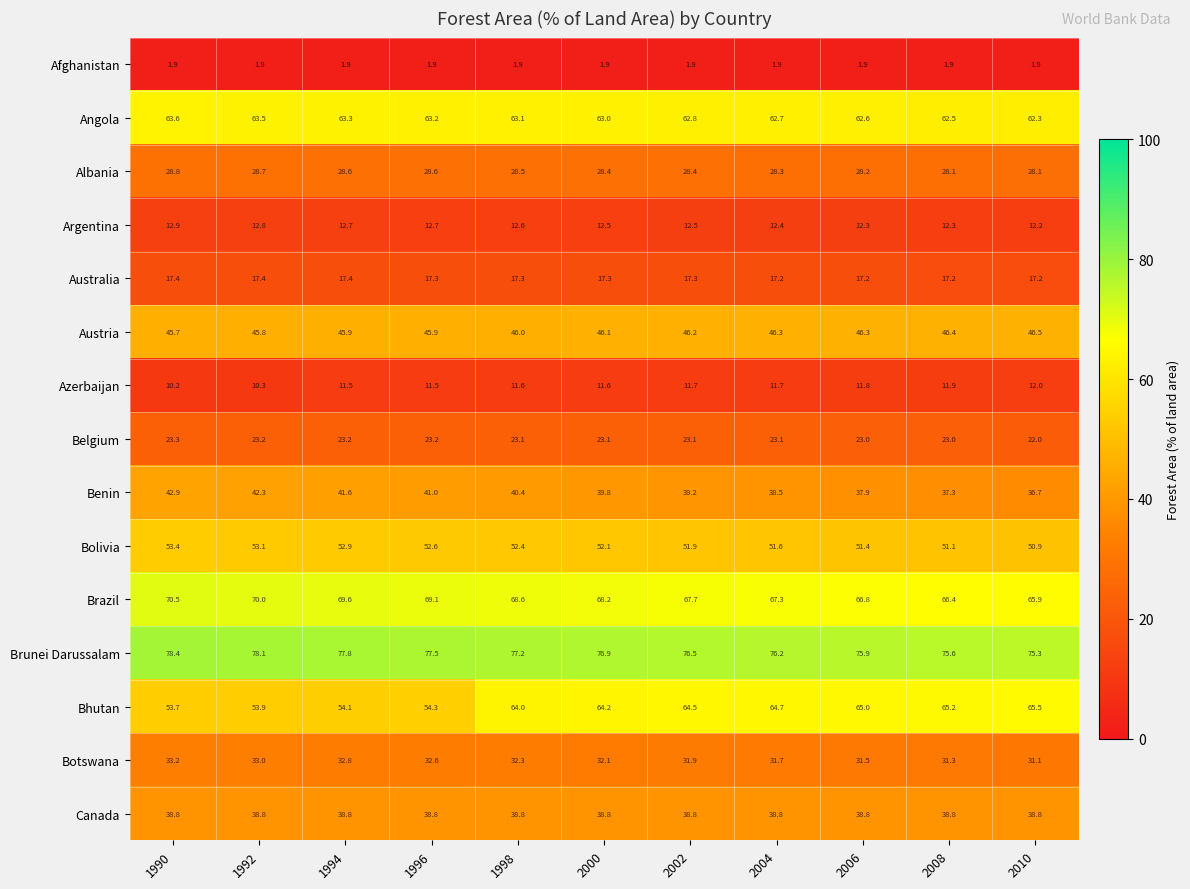

At 2008, list the series in order from smallest to largest.

Afghanistan, Azerbaijan, Argentina, Australia, Belgium, Albania, Botswana, Benin, Canada, Austria, Bolivia, Angola, Bhutan, Brazil, Brunei Darussalam